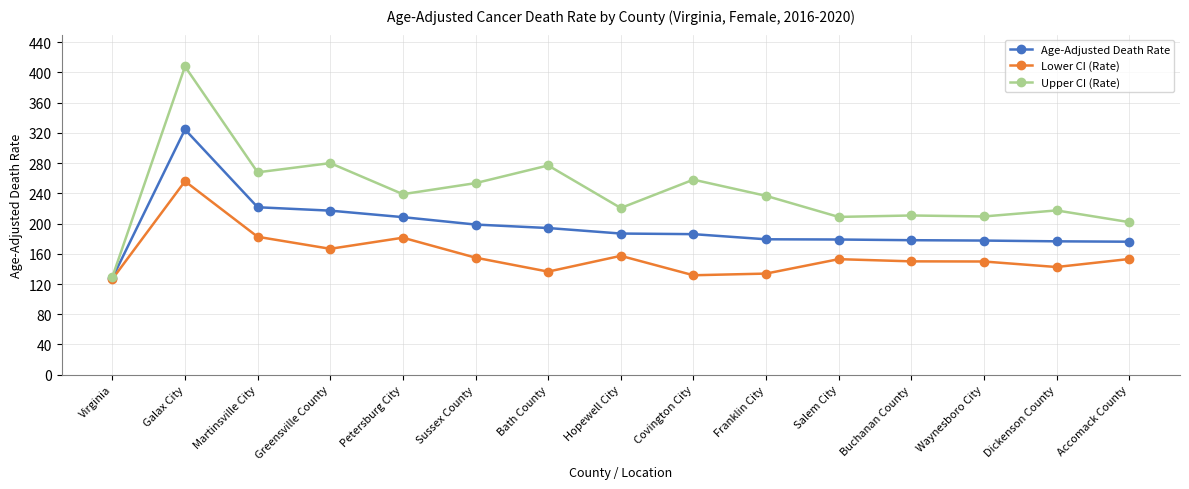

Count the number of categories in the chart.

15